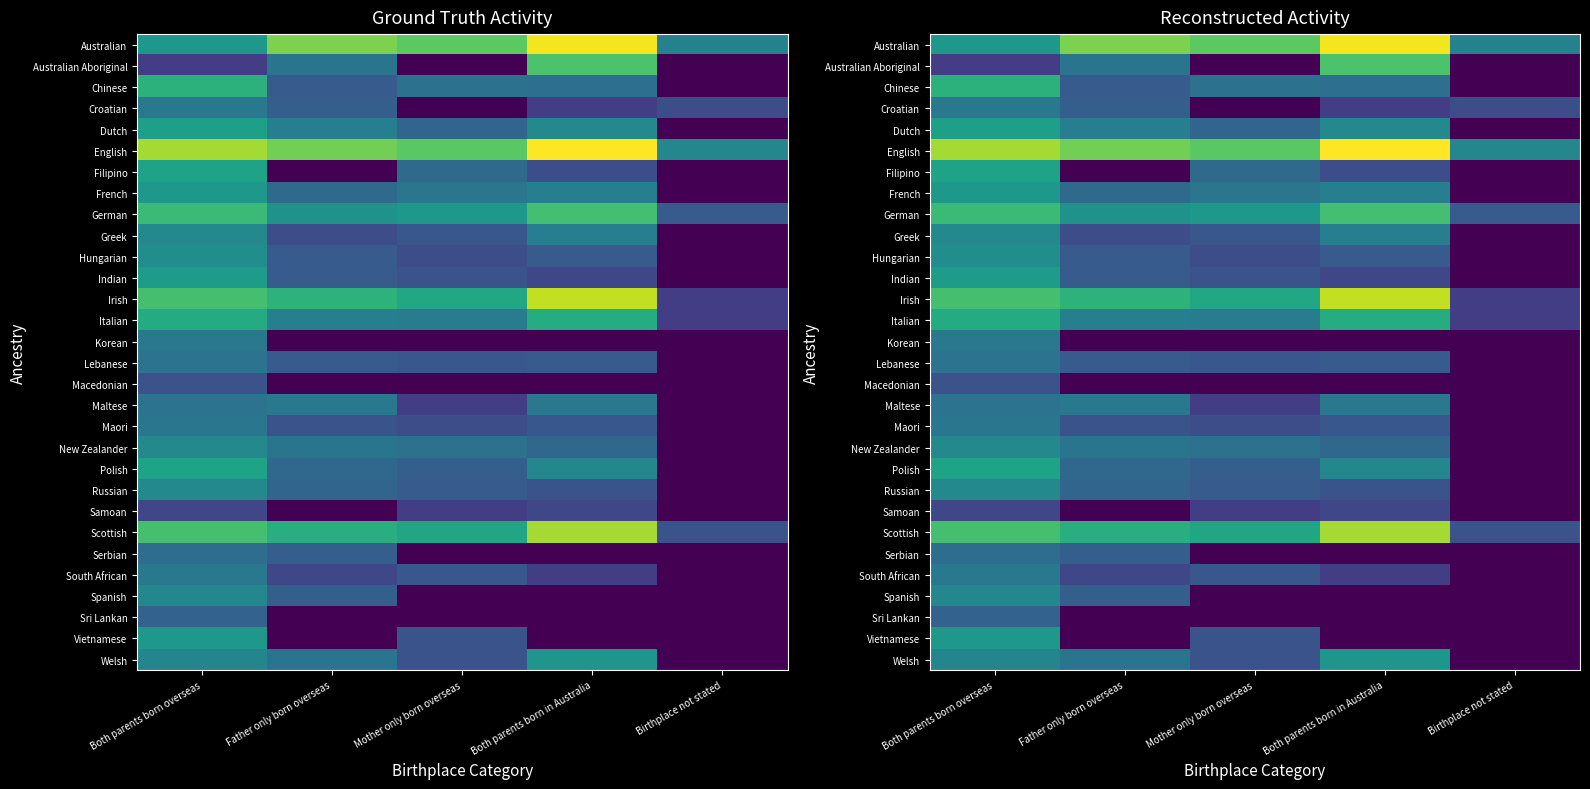

True or false: Dutch has a value of 1.4 at Both parents born overseas.

False